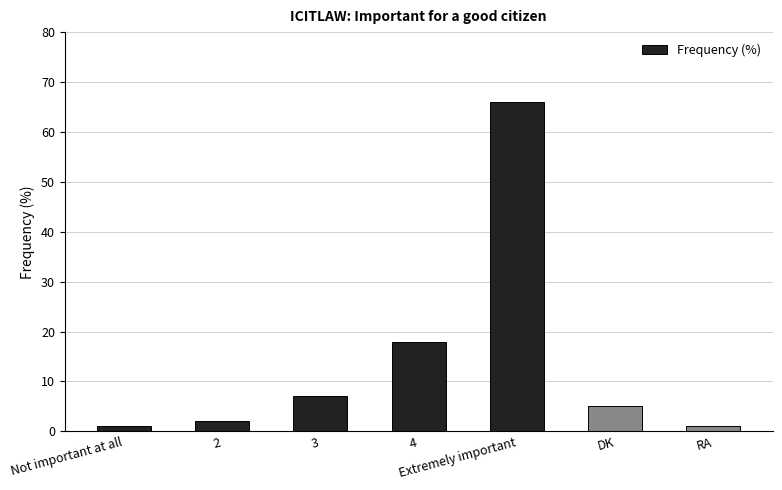

What is the label of the 5th bar from the left?

Extremely important